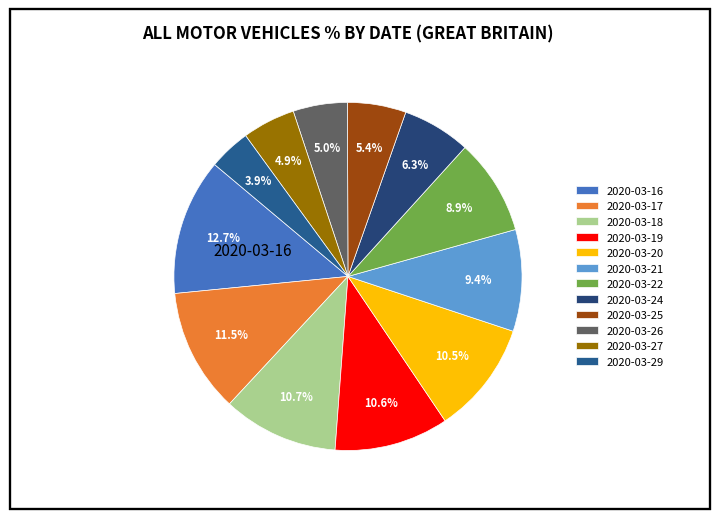

Count the number of slices in the pie.

12